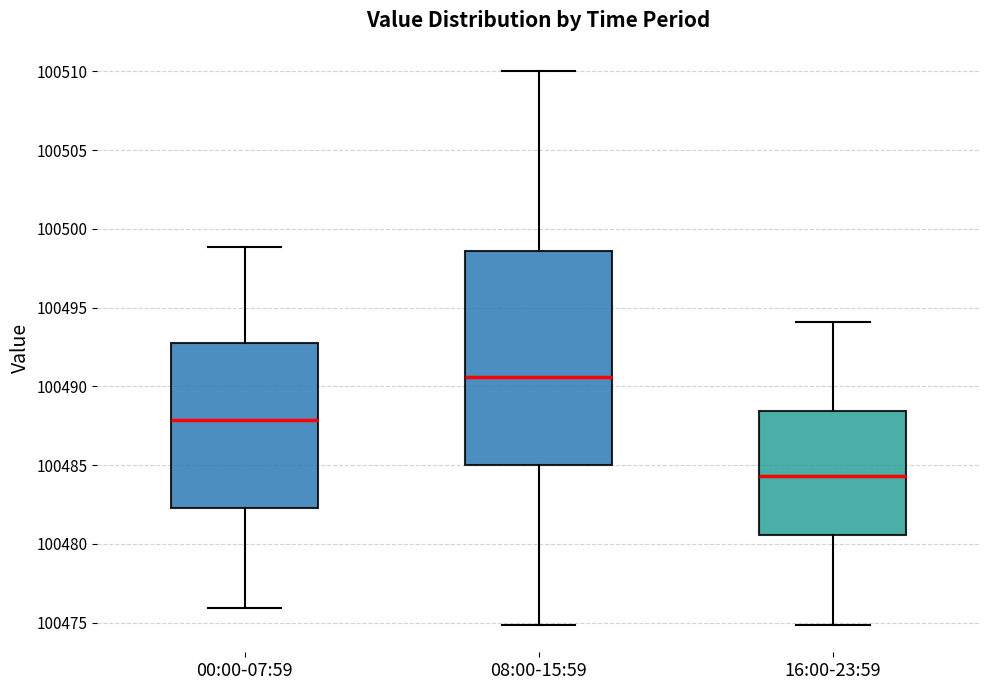

Reading left to right, transcribe this box plot: for each box, give where its median line is, the range the box spans, and where its two whiskers end, as read against the y-axis. The values are not printed on the chart, so give them approximately, as read against the axis.

00:00-07:59: median 100488.0, box 100482.5 to 100492.5, whiskers 100476.0 to 100499.0
08:00-15:59: median 100490.5, box 100485.0 to 100498.5, whiskers 100475.0 to 100510.0
16:00-23:59: median 100484.5, box 100480.5 to 100488.5, whiskers 100475.0 to 100494.0